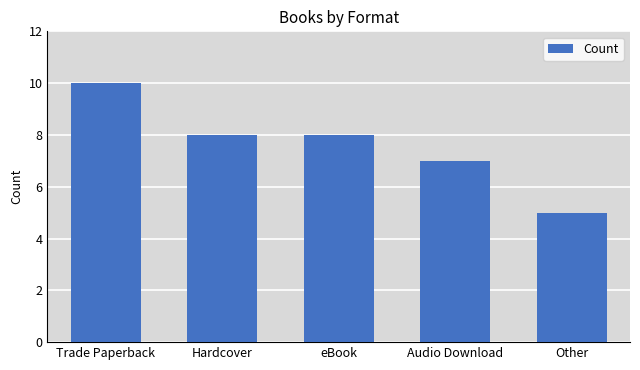

True or false: the data shows 4 at Hardcover.

False